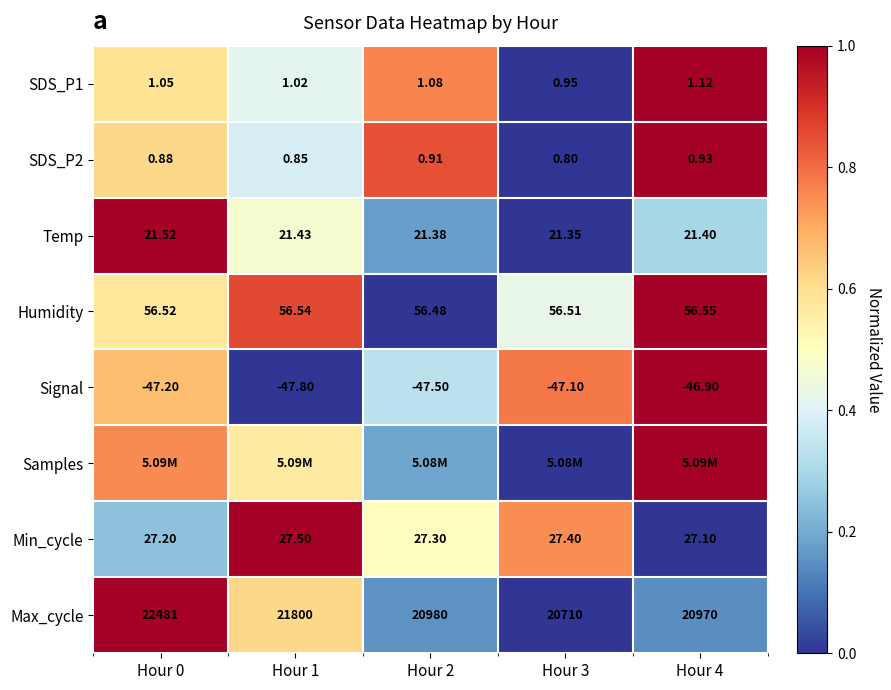

Is the value of Temp at Hour 0 greater than the value of Max_cycle at Hour 2?

No